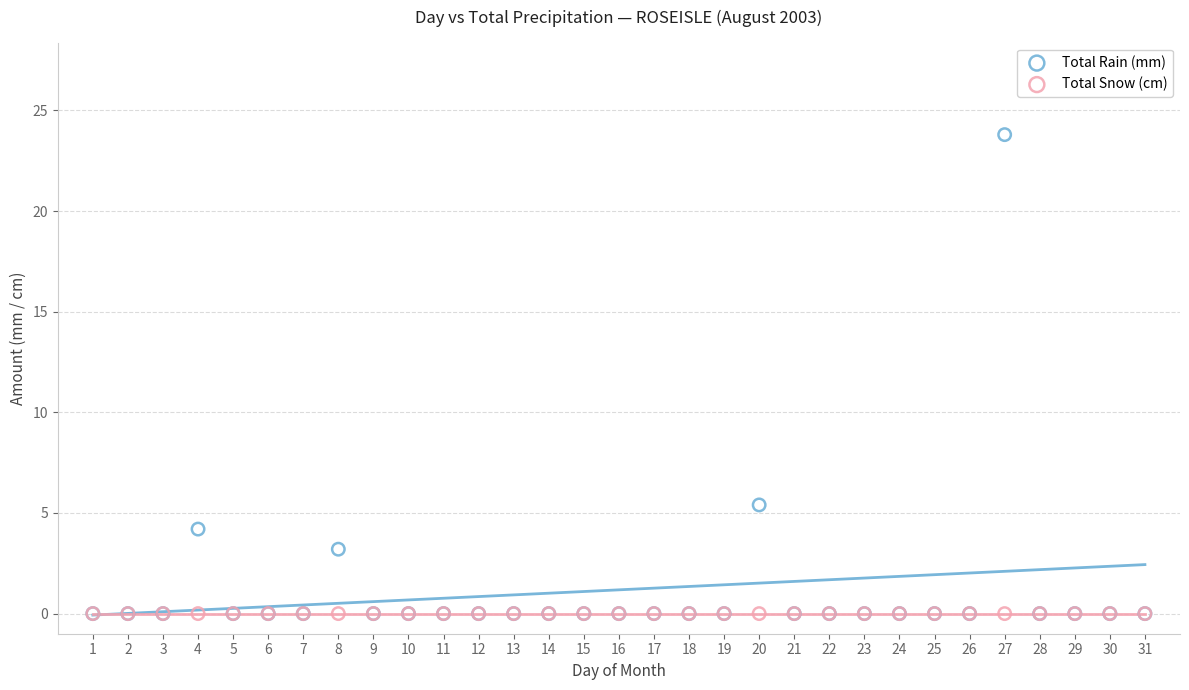

In the Total Rain (mm) series, what Y value is closest to 11?

5.4